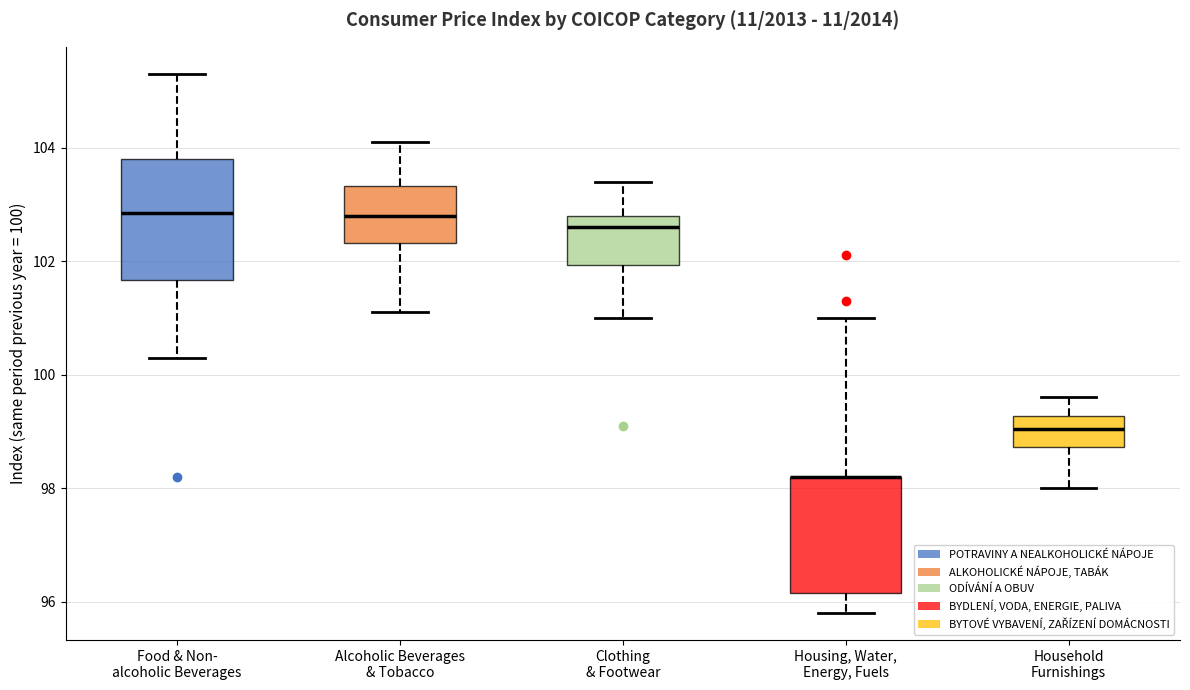

Reading left to right, transcribe this box plot: for each box, give where its median line is, the range the box spans, and where its two whiskers end, as read against the y-axis. The values are not printed on the chart, so give them approximately, as read against the axis.

Food & Non- alcoholic Beverages: median 102.8, box 101.6 to 103.8, whiskers 100.4 to 105.4
Alcoholic Beverages & Tobacco: median 102.8, box 102.4 to 103.4, whiskers 101.2 to 104.2
Clothing & Footwear: median 102.6, box 102.0 to 102.8, whiskers 101.0 to 103.4
Housing, Water, Energy, Fuels: median 98.2 (drawn on the box's upper edge), box 96.2 to 98.2, whiskers 95.8 to 101.0
Household Furnishings: median 99.0, box 98.8 to 99.2, whiskers 98.0 to 99.6